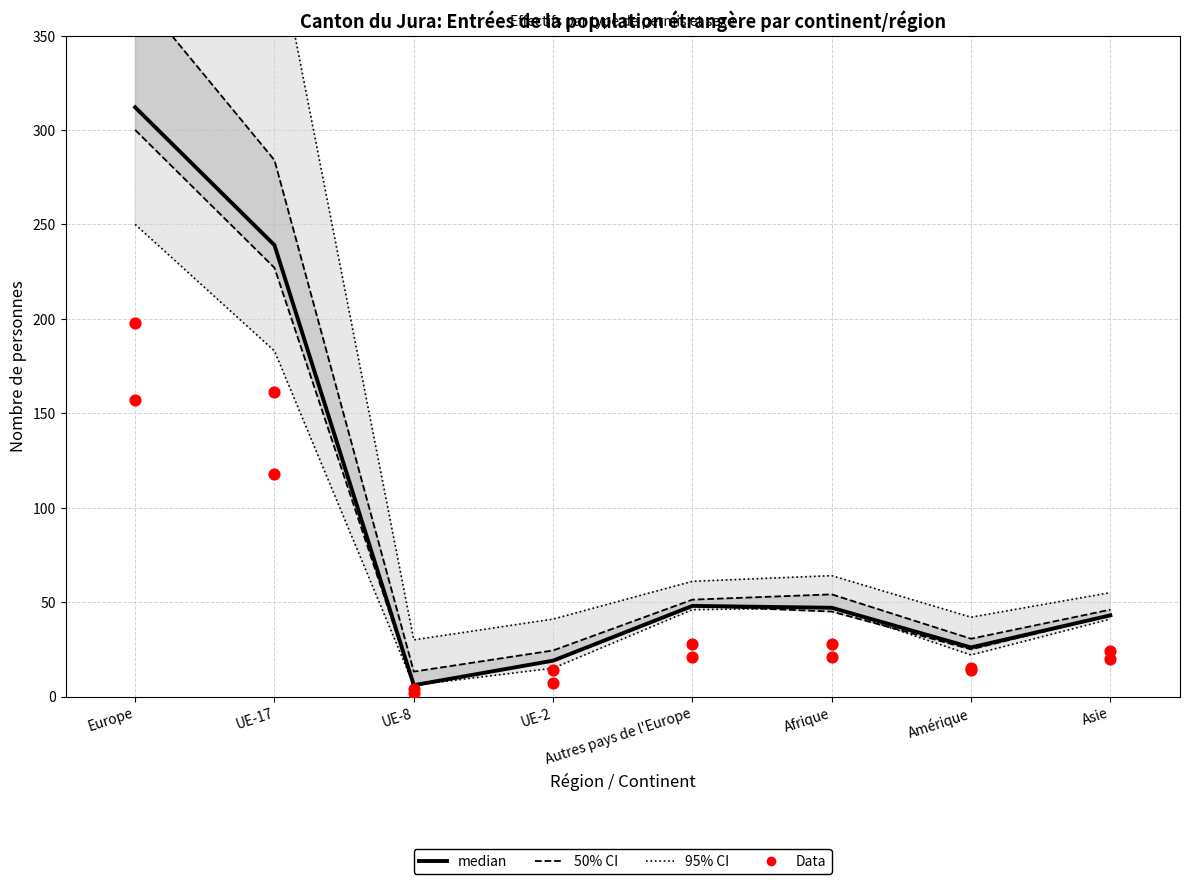

Which series reaches the maximum Y coordinate?

95% CI